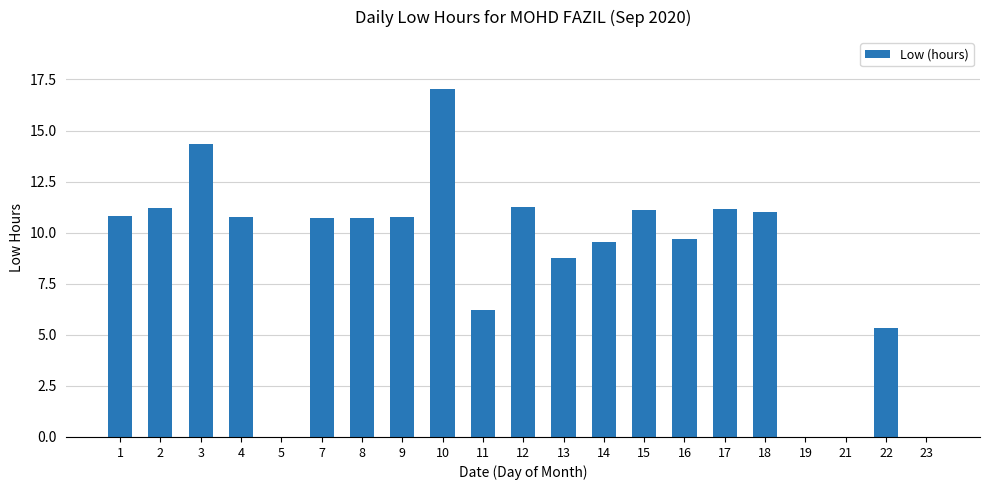

Read the value at 12.

11.3